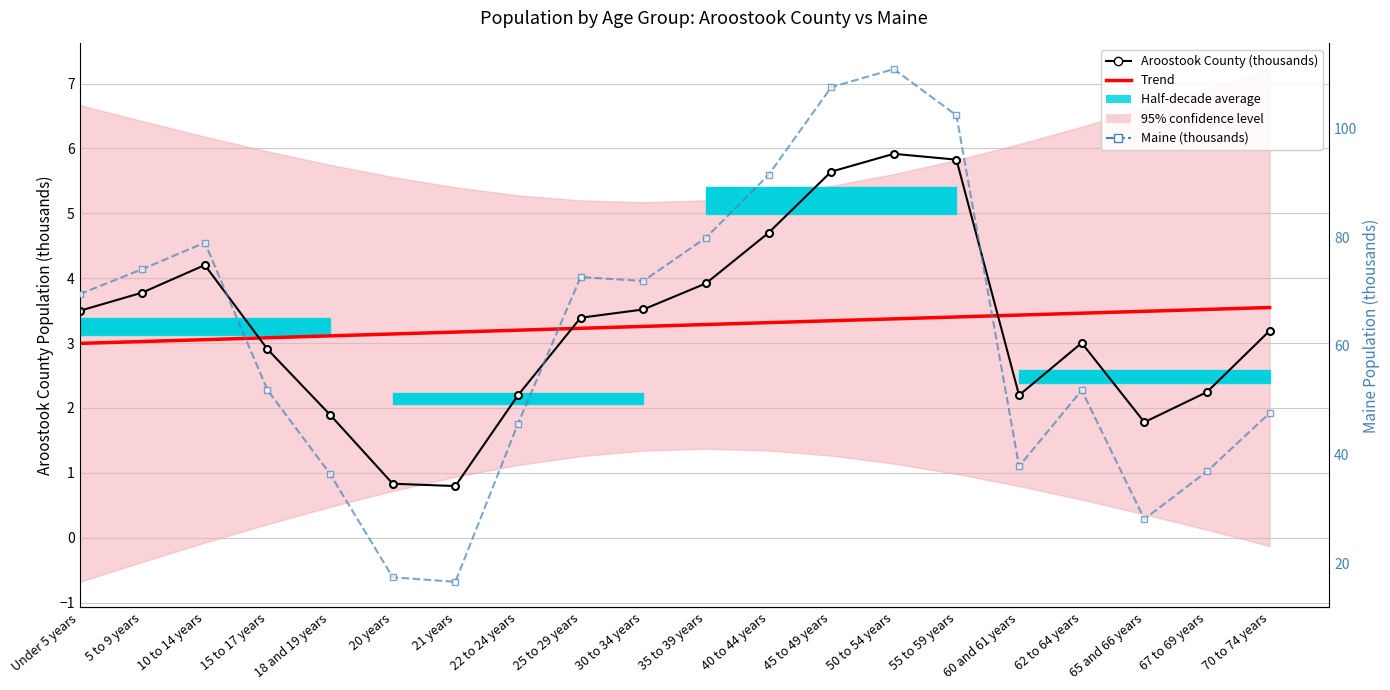

Reading left to right, what are all the values shown in this chart?

Aroostook County (thousands): Under 5 years=3.5	5 to 9 years=3.8	10 to 14 years=4.2	15 to 17 years=2.9	18 and 19 years=1.9	20 years=0.8	21 years=0.8	22 to 24 years=2.2	25 to 29 years=3.4	30 to 34 years=3.5	35 to 39 years=3.9	40 to 44 years=4.7	45 to 49 years=5.6	50 to 54 years=5.9	55 to 59 years=5.8	60 and 61 years=2.2	62 to 64 years=3.0	65 and 66 years=1.8	67 to 69 years=2.2	70 to 74 years=3.2
Trend: Under 5 years=3.0	5 to 9 years=3.0	10 to 14 years=3.1	15 to 17 years=3.1	18 and 19 years=3.1	20 years=3.1	21 years=3.2	22 to 24 years=3.2	25 to 29 years=3.2	30 to 34 years=3.3	35 to 39 years=3.3	40 to 44 years=3.3	45 to 49 years=3.3	50 to 54 years=3.4	55 to 59 years=3.4	60 and 61 years=3.4	62 to 64 years=3.5	65 and 66 years=3.5	67 to 69 years=3.5	70 to 74 years=3.5
Maine (thousands): Under 5 years=69.5	5 to 9 years=74.1	10 to 14 years=79.0	15 to 17 years=51.9	18 and 19 years=36.4	20 years=17.4	21 years=16.6	22 to 24 years=45.7	25 to 29 years=72.7	30 to 34 years=71.9	35 to 39 years=79.9	40 to 44 years=91.5	45 to 49 years=107.6	50 to 54 years=111.0	55 to 59 years=102.4	60 and 61 years=37.8	62 to 64 years=51.8	65 and 66 years=28.1	67 to 69 years=36.9	70 to 74 years=47.6